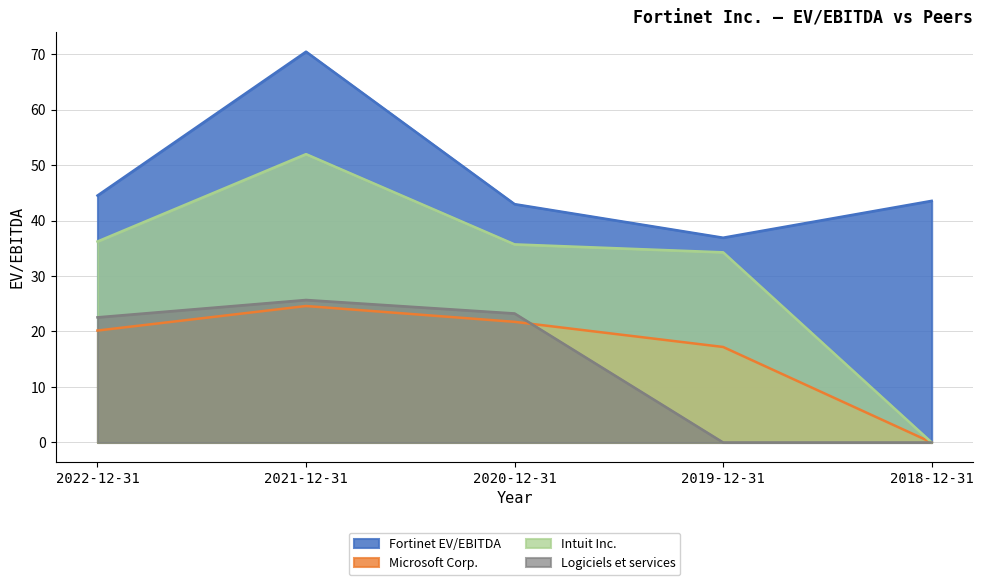

Reading left to right, what are all the values shown in this chart?

Fortinet EV/EBITDA: 44.5	70.4	43.0	36.9	43.5
Microsoft Corp.: 20.2	24.6	21.7	17.2	0.0
Intuit Inc.: 36.2	52.0	35.7	34.3	0.0
Logiciels et services: 22.6	25.7	23.2	0.0	0.0